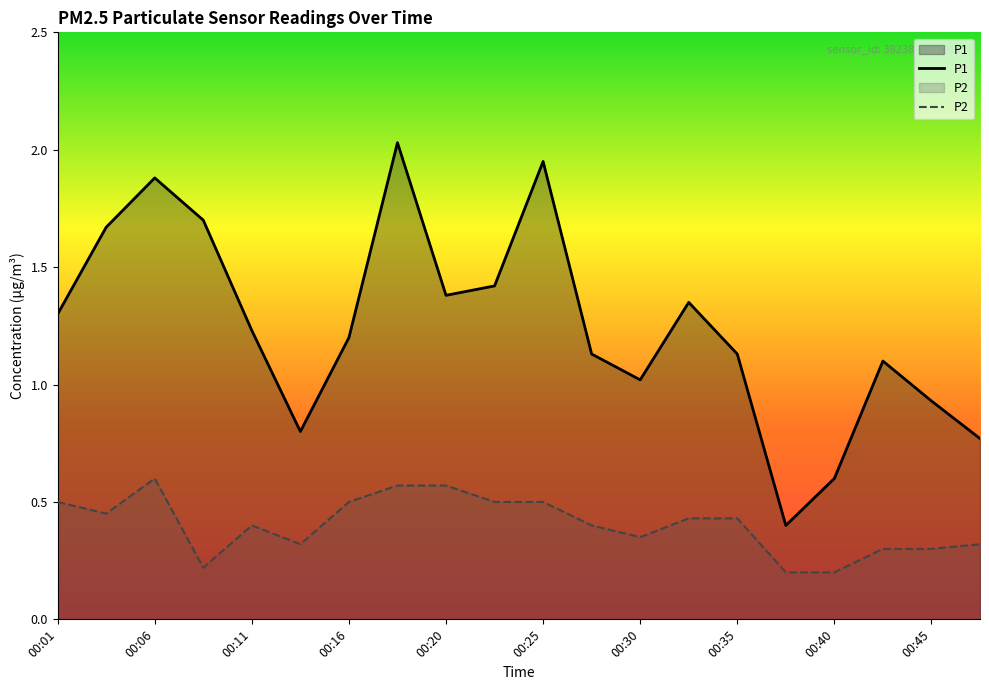

How many interior local valleys does the P1 series have?

4